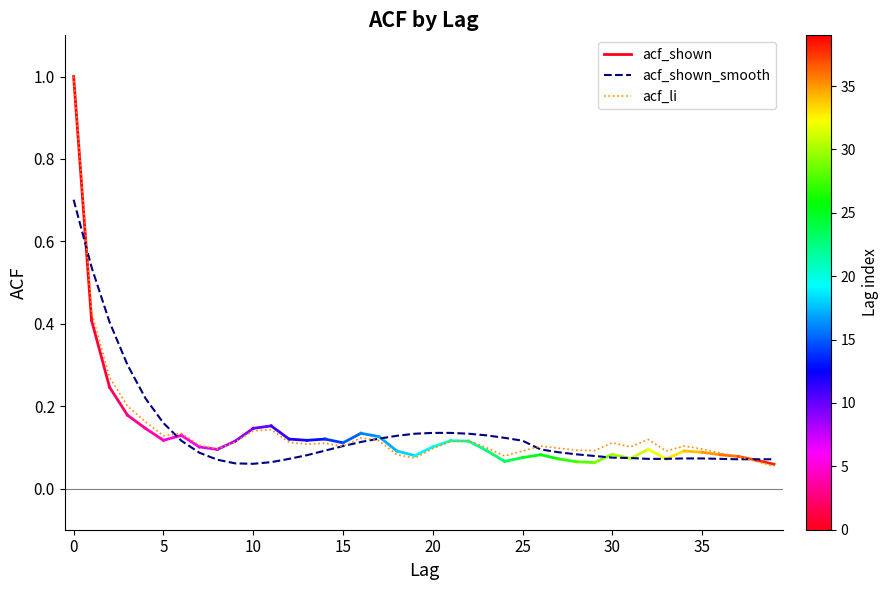

Read the acf_shown_smooth value at 5.

0.2